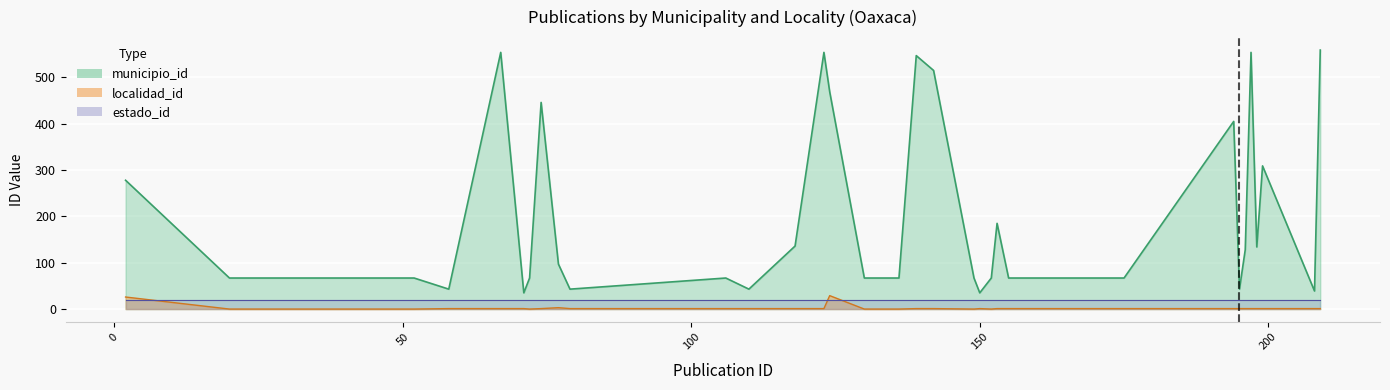

At which label does municipio_id reach its minimum?

71